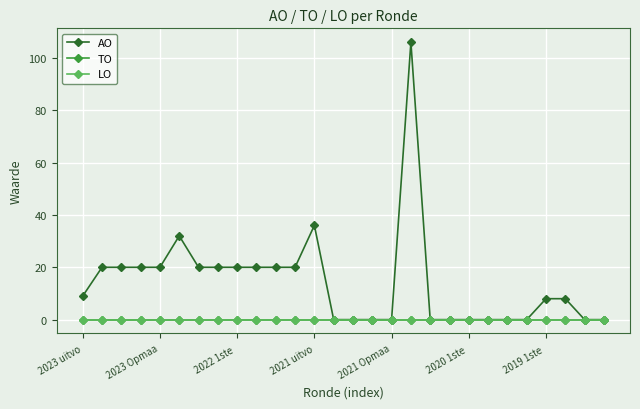

Is this an area chart (filled region under the line)?

No